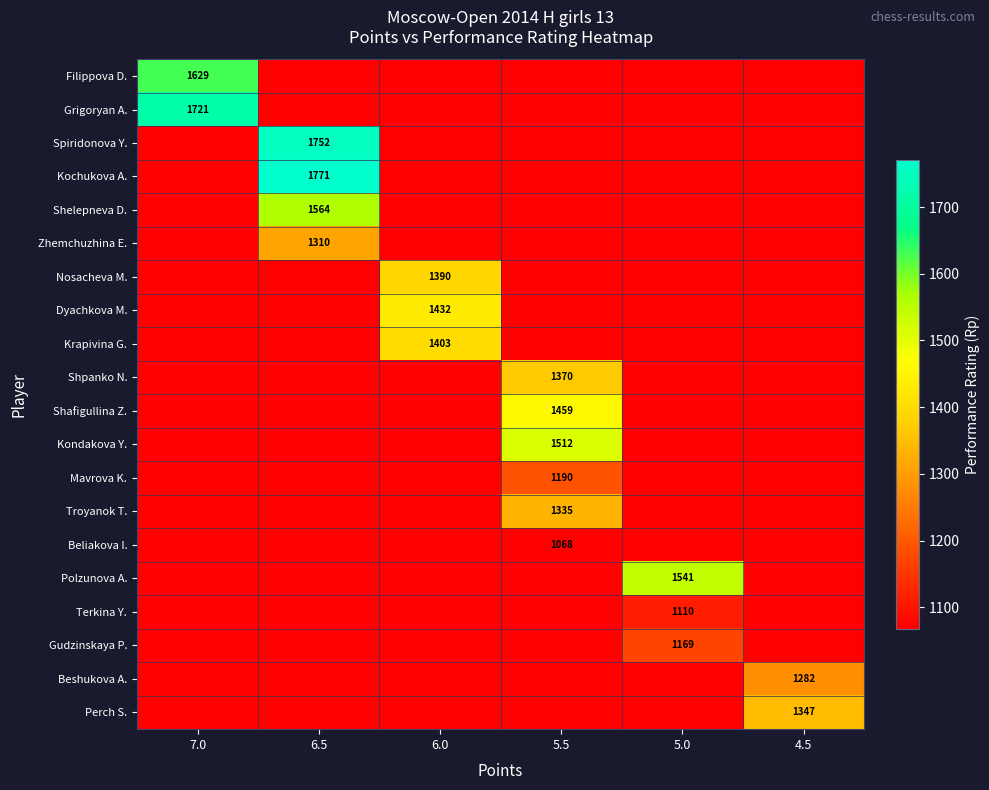

What is the maximum value shown in the chart?

1771